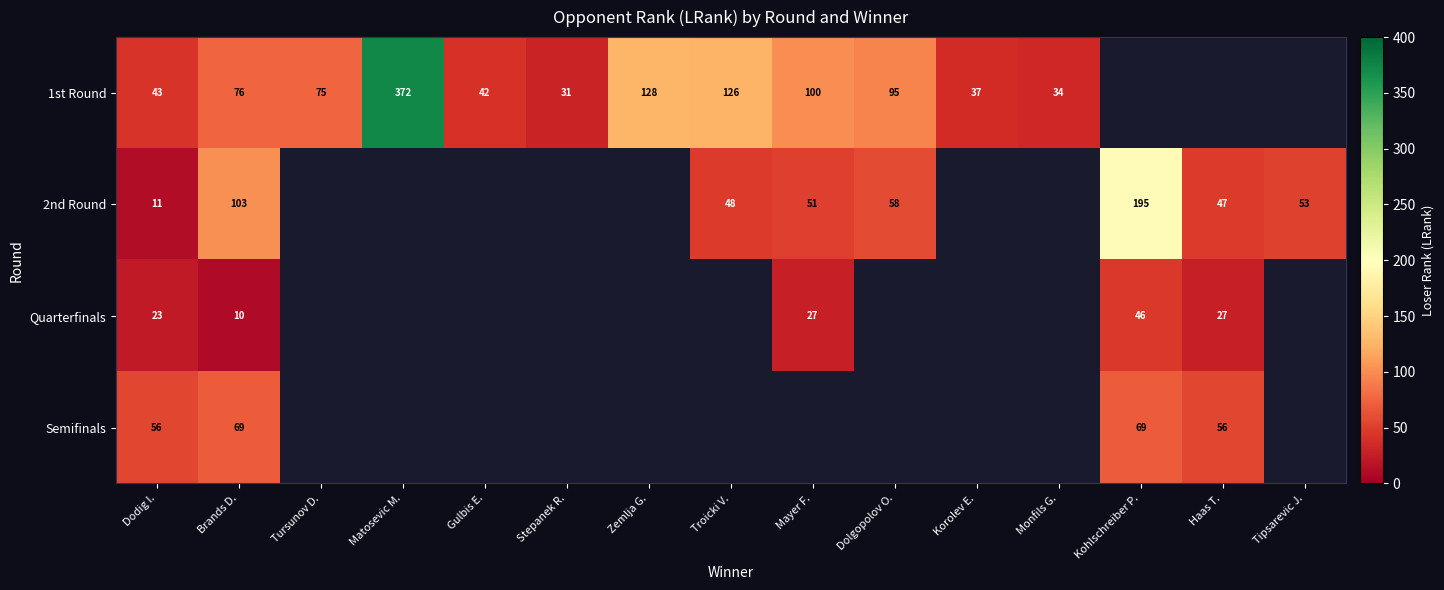

The 1st Round series shows 43 at Stepanek R.. True or false?

False